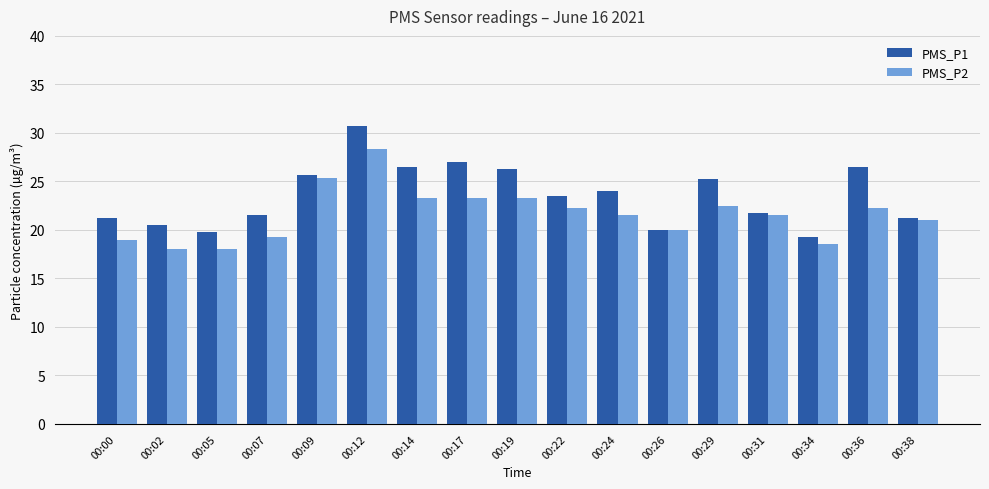

At 00:05, list the series in order from smallest to largest.

PMS_P2, PMS_P1